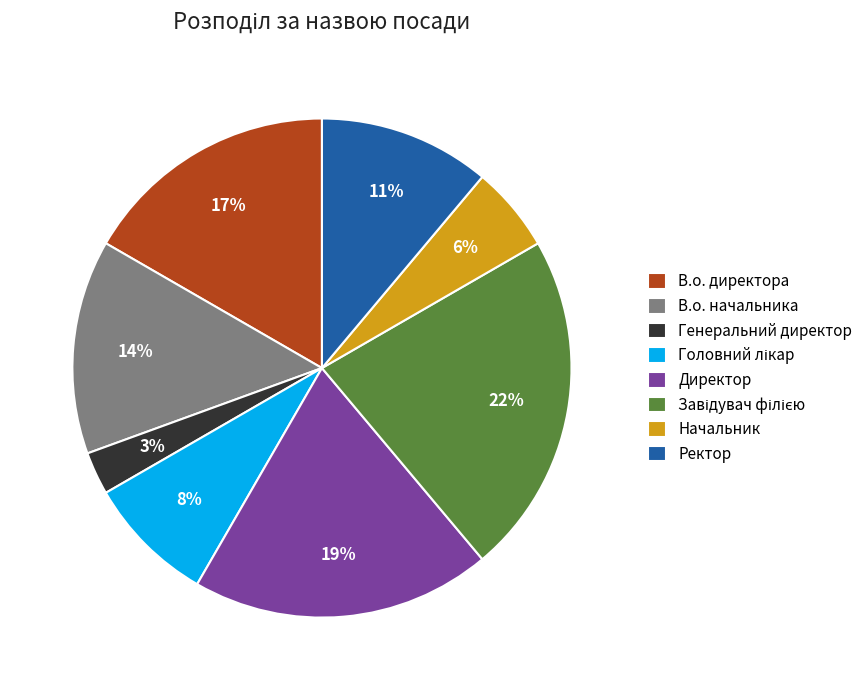

What percentage is the Начальник slice, to the nearest percent?

6%